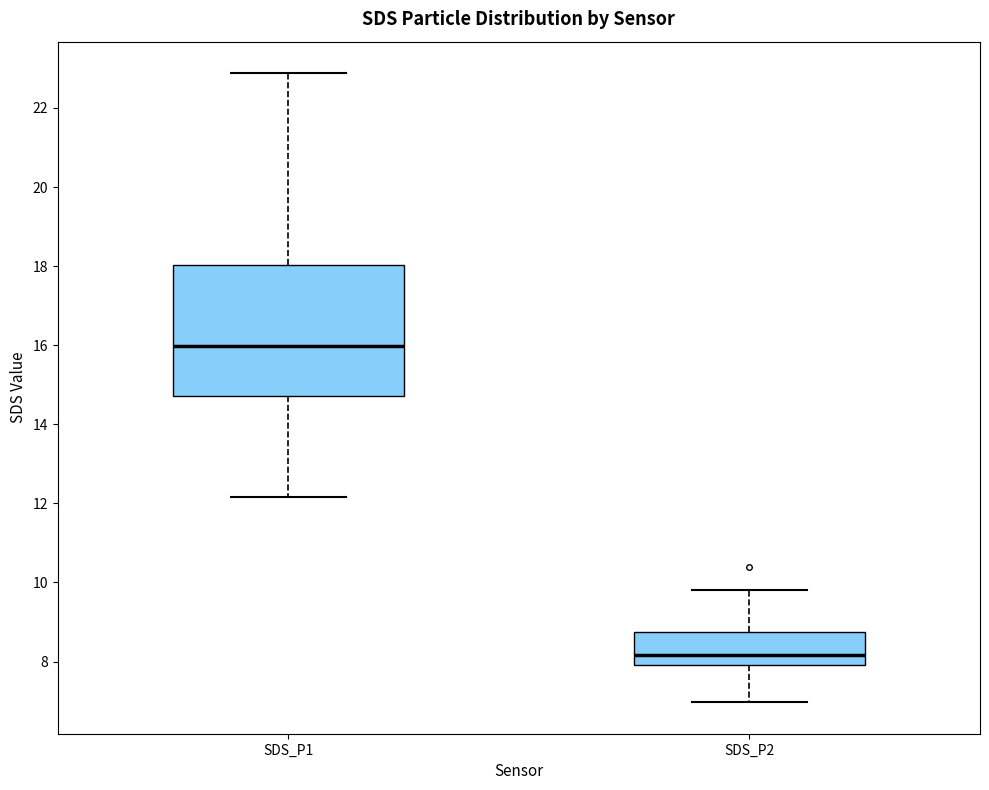

Which box is the tallest, from its lower edge to its upper edge?

SDS_P1